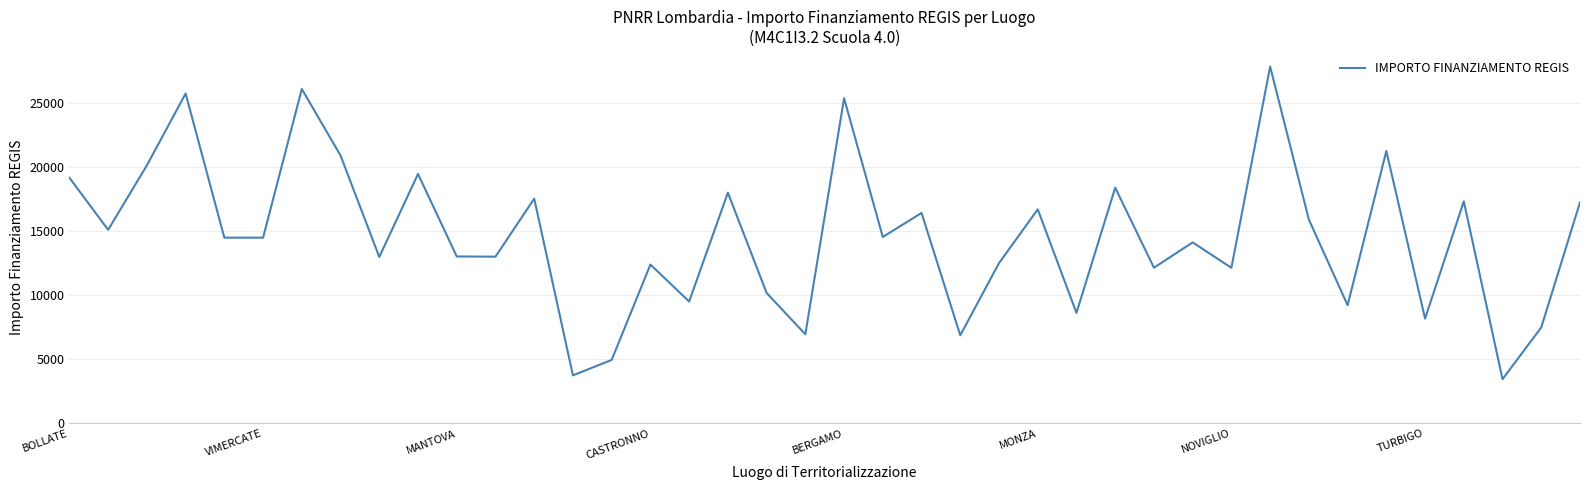

What is the maximum value shown in the chart?

27854.6